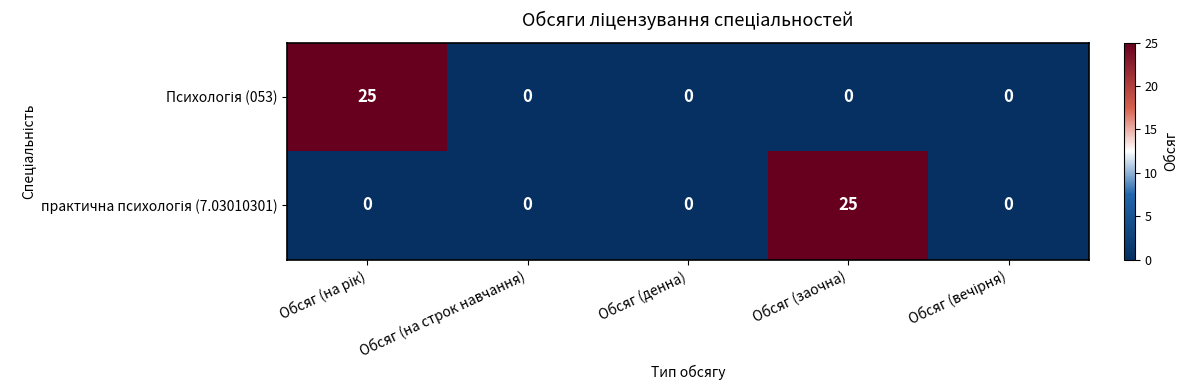

What is the maximum value shown in the chart?

25